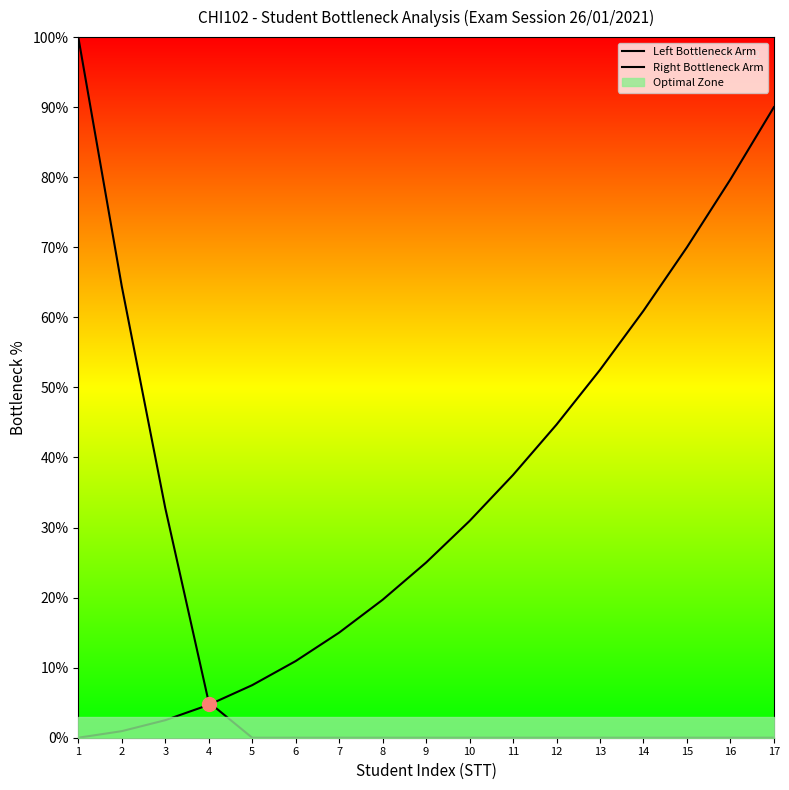

What is the approximate value of Right Bottleneck Arm at 5?

7.5